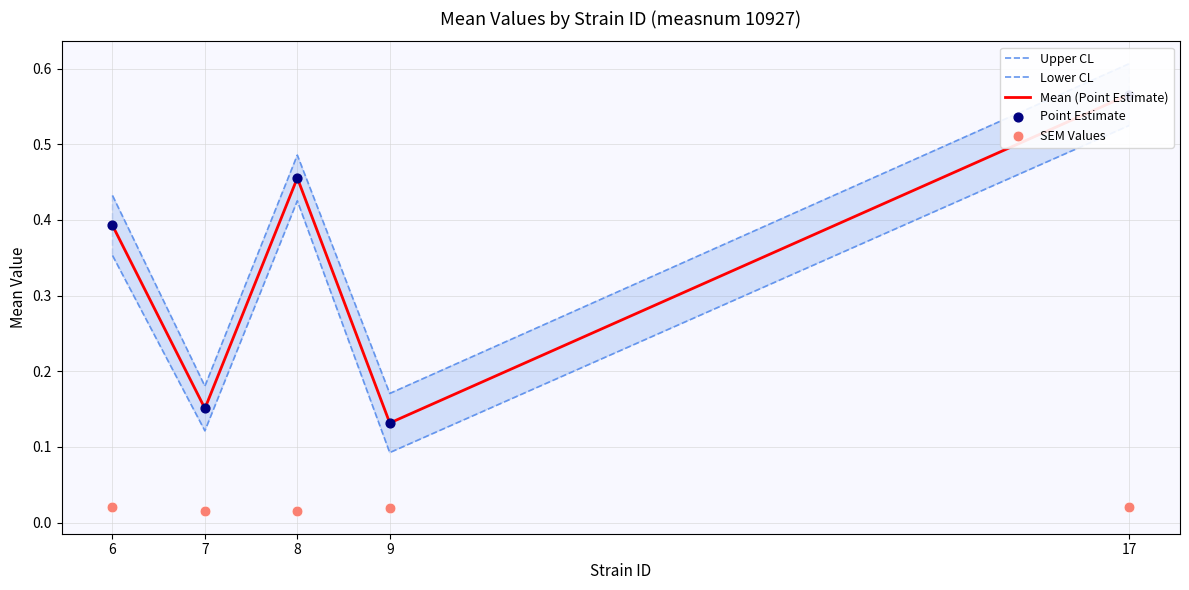

Is the value of Point Estimate at 9 greater than the value of Mean (Point Estimate) at 17?

No